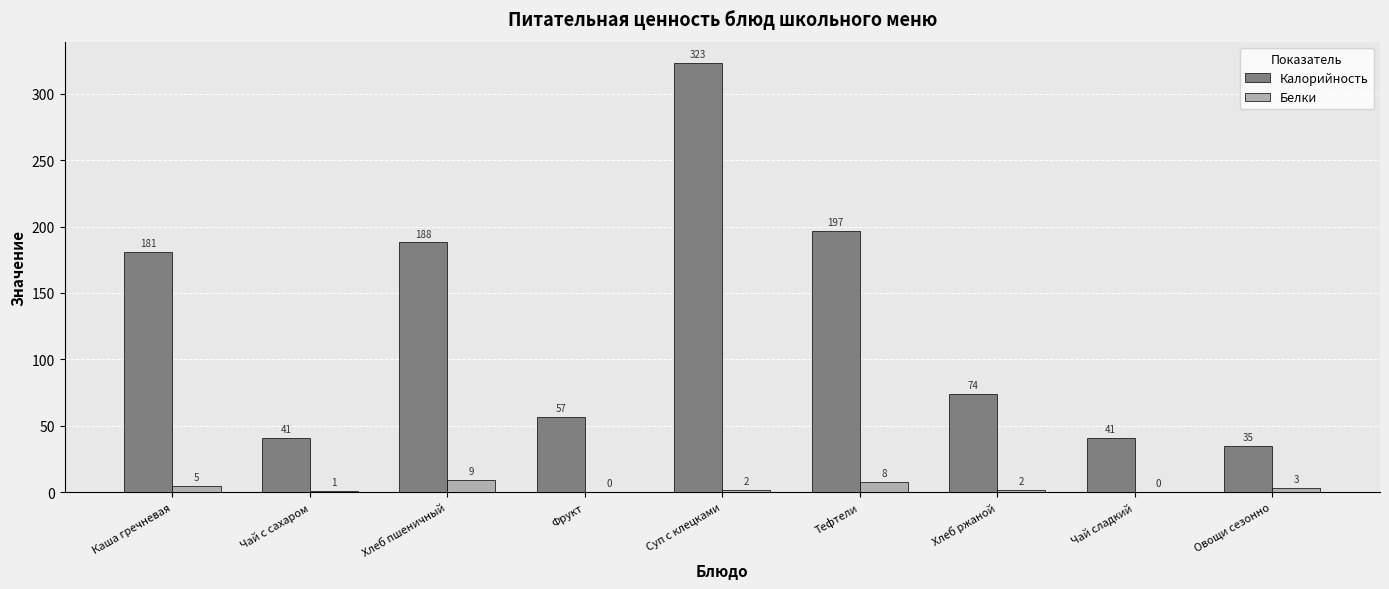

At which category is the sum across all series the highest?

Суп с клецками